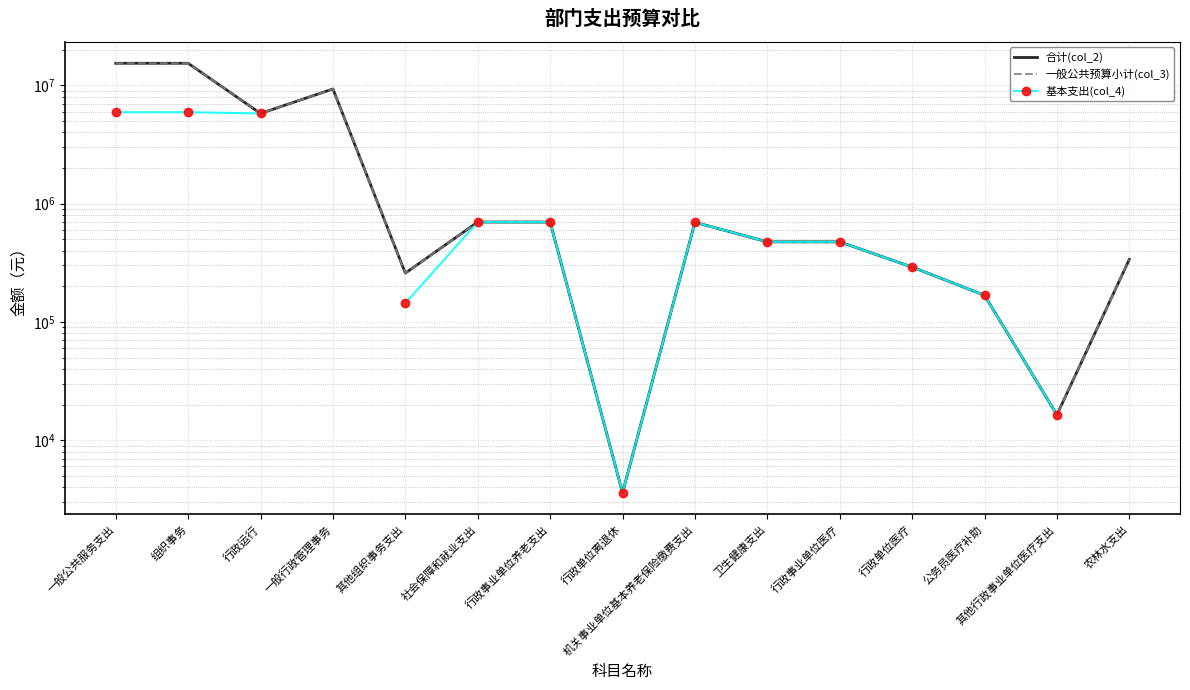

How many lines are shown in the chart?

3